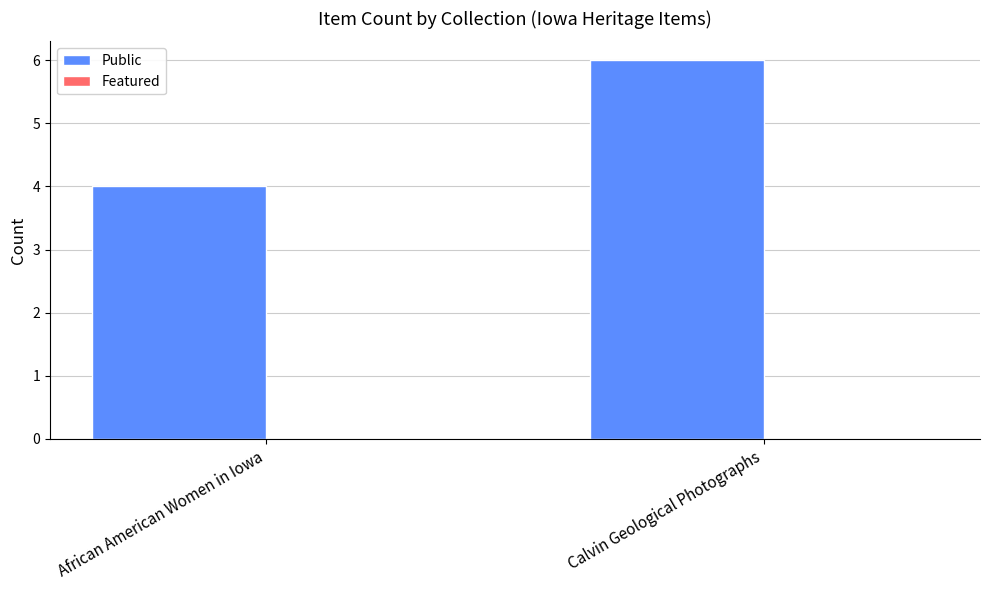

Between Calvin Geological Photographs and African American Women in Iowa, which is larger?

Calvin Geological Photographs